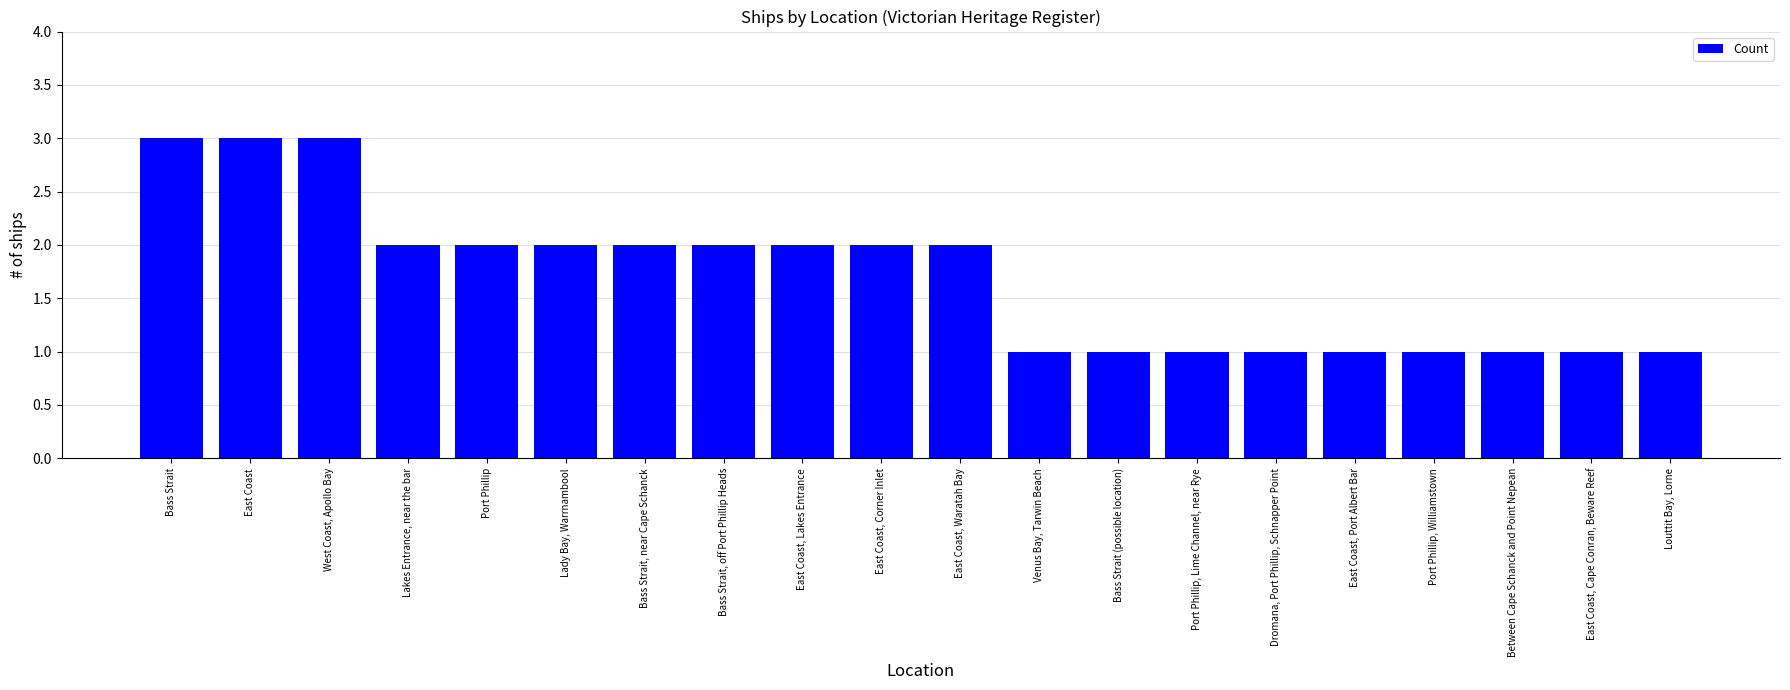

Reading left to right, transcribe all the data shown in this chart.

3	3	3	2	2	2	2	2	2	2	2	1	1	1	1	1	1	1	1	1